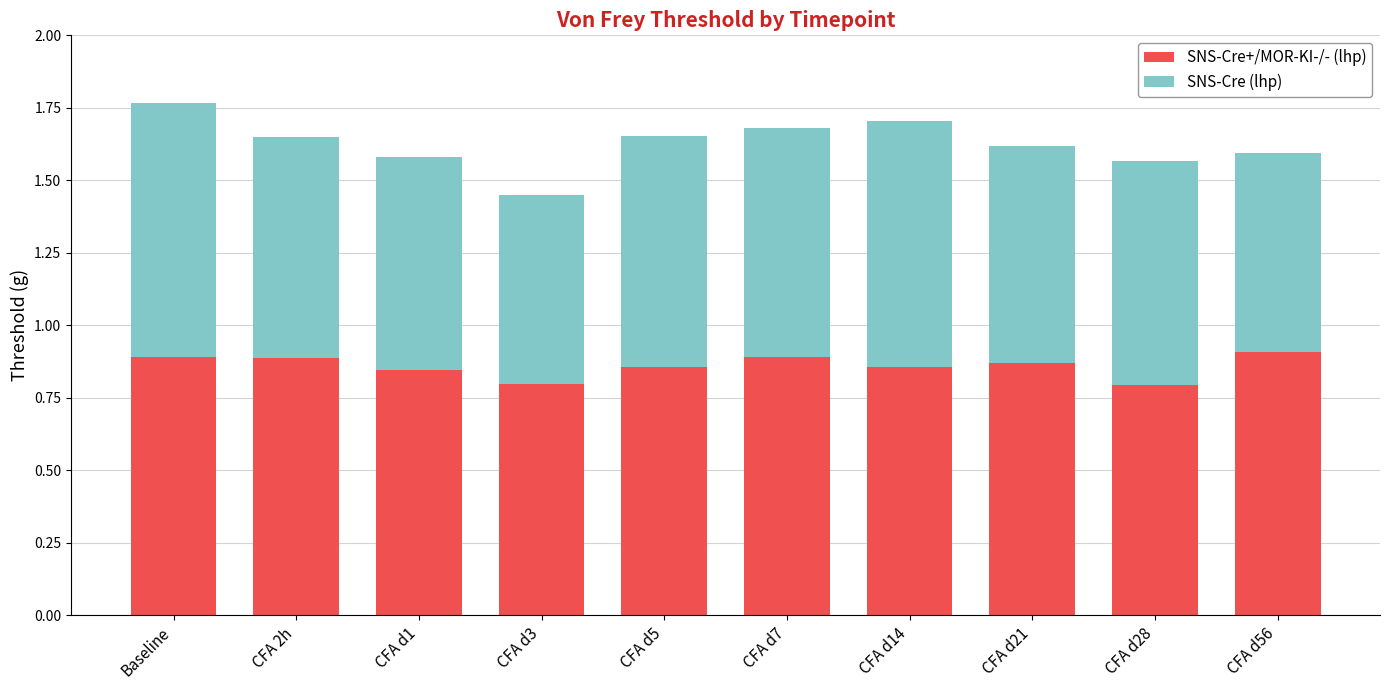

How many SNS-Cre+/MOR-KI-/- (lhp) values are between 0 and 1?

10